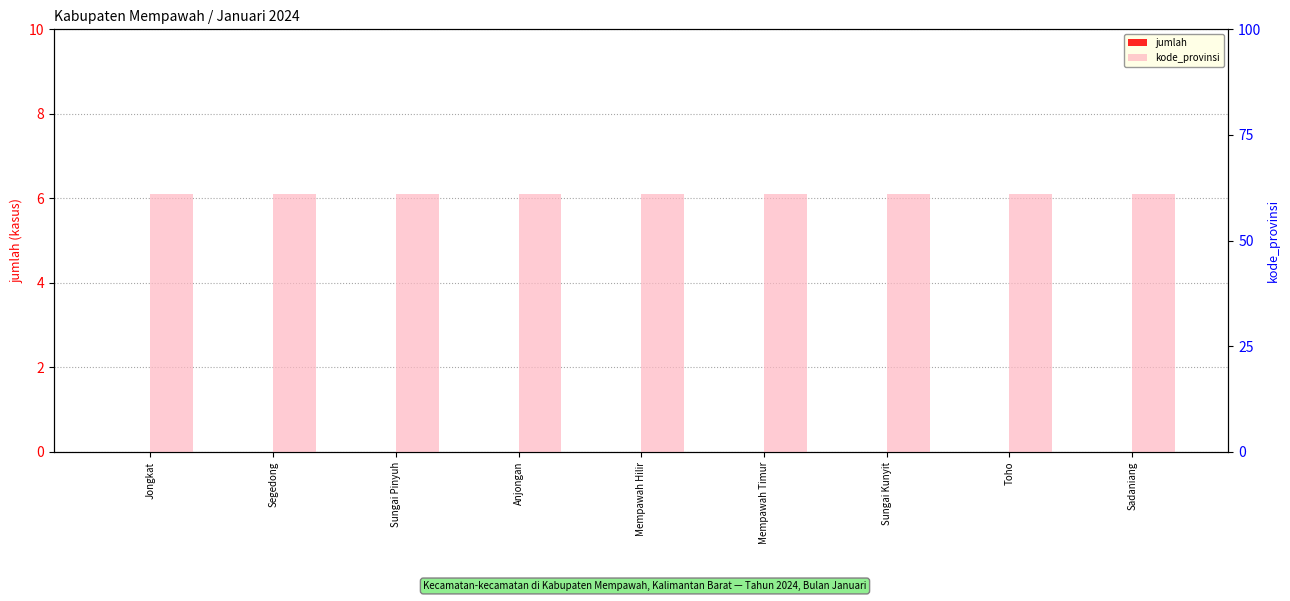

Where is jumlah nearest to the value 0?

Jongkat